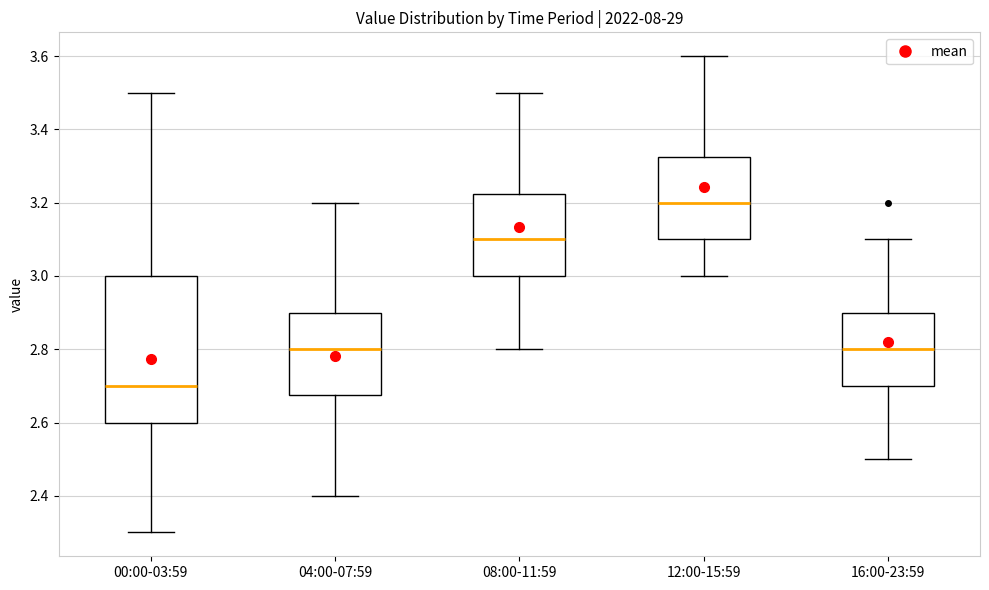

Which box is the tallest, from its lower edge to its upper edge?

00:00-03:59